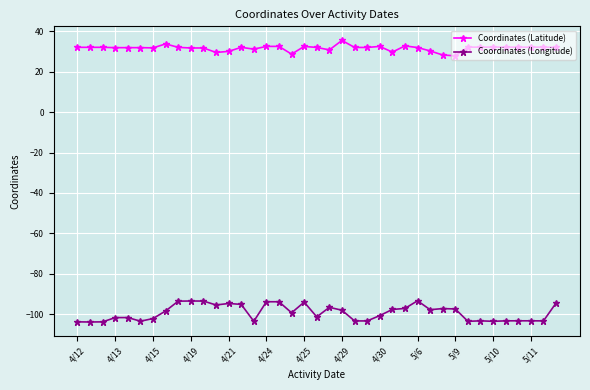

What is the sum of all Coordinates (Longitude) values?

-3873.2